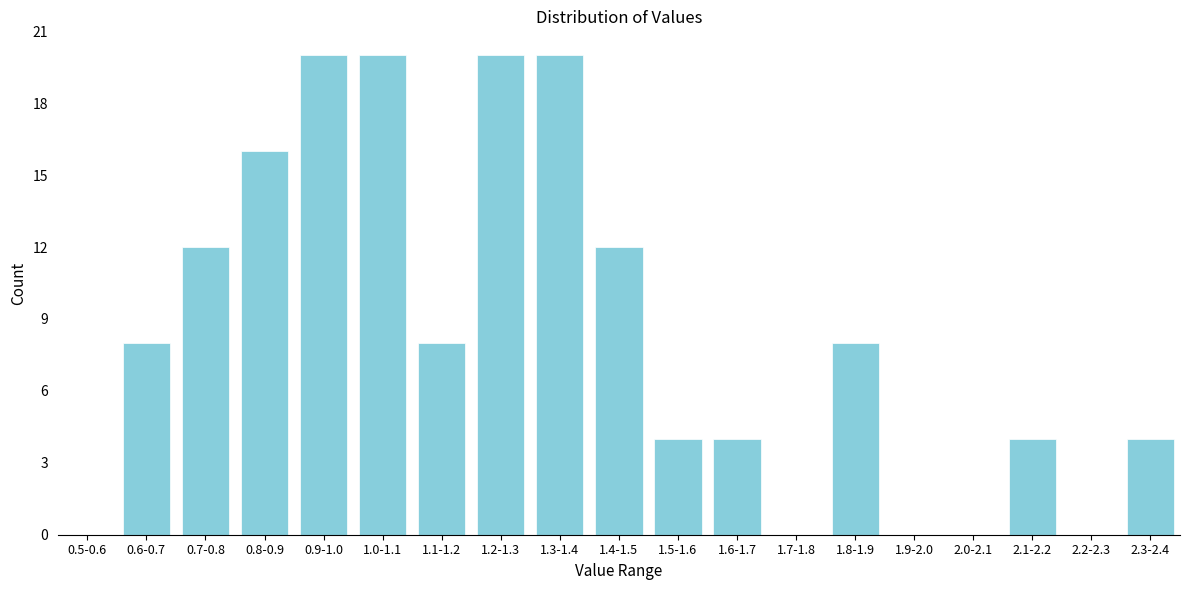

Reading left to right, transcribe all the data shown in this chart.

0.5-0.6=0	0.6-0.7=8	0.7-0.8=12	0.8-0.9=16	0.9-1.0=20	1.0-1.1=20	1.1-1.2=8	1.2-1.3=20	1.3-1.4=20	1.4-1.5=12	1.5-1.6=4	1.6-1.7=4	1.7-1.8=0	1.8-1.9=8	1.9-2.0=0	2.0-2.1=0	2.1-2.2=4	2.2-2.3=0	2.3-2.4=4